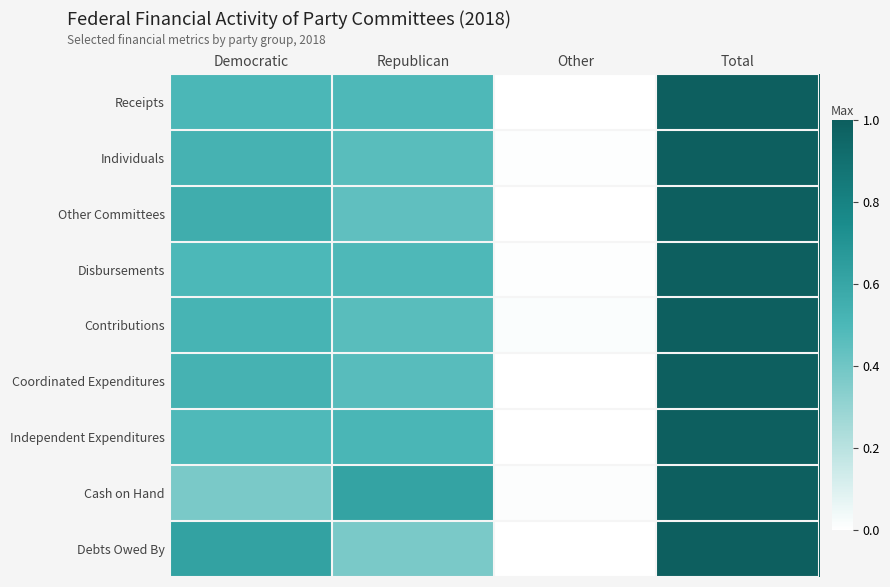

Rank the series at Democratic from highest to lowest value.

Debts Owed By, Other Committees, Individuals, Coordinated Expenditures, Contributions, Receipts, Disbursements, Independent Expenditures, Cash on Hand